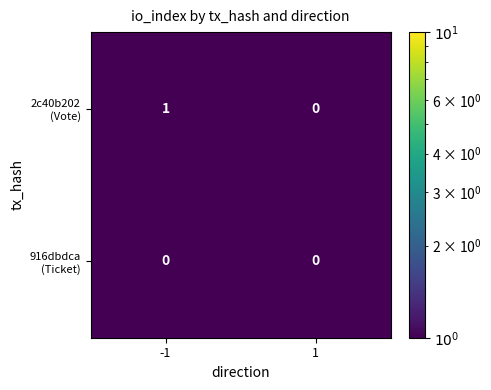

At -1, list the series in order from largest to smallest.

2c40b202 (Vote), 916dbdca (Ticket)